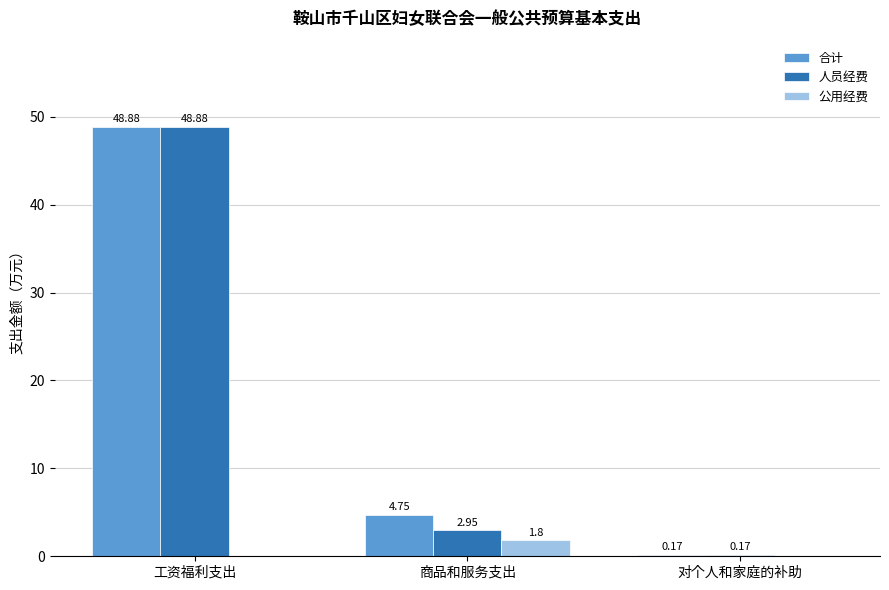

At which category does the chart reach its peak across all series?

工资福利支出